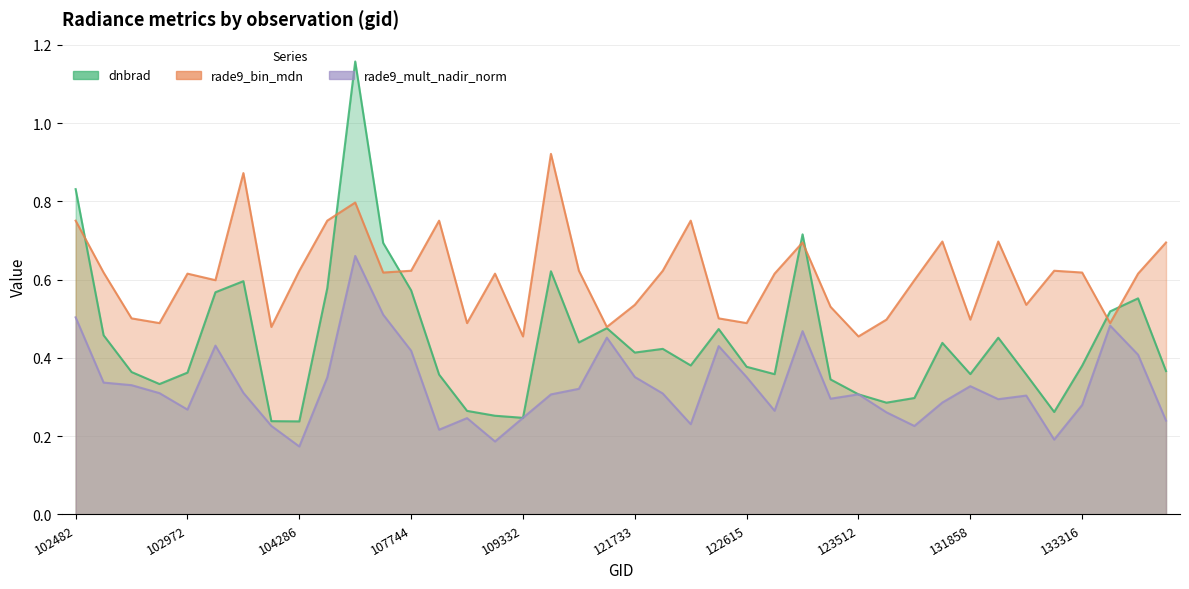

Which category has the highest value in the rade9_bin_mdn series?

109854